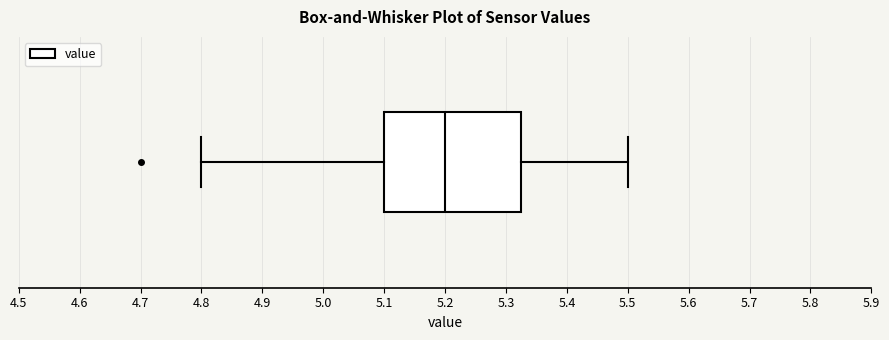

Transcribe this box plot: give where the median line is, the range the box spans, and where the two whiskers end, as read against the x-axis. The values are not printed on the chart, so give them approximately, as read against the axis.

median 5.20, box 5.10 to 5.33, whiskers 4.80 to 5.50